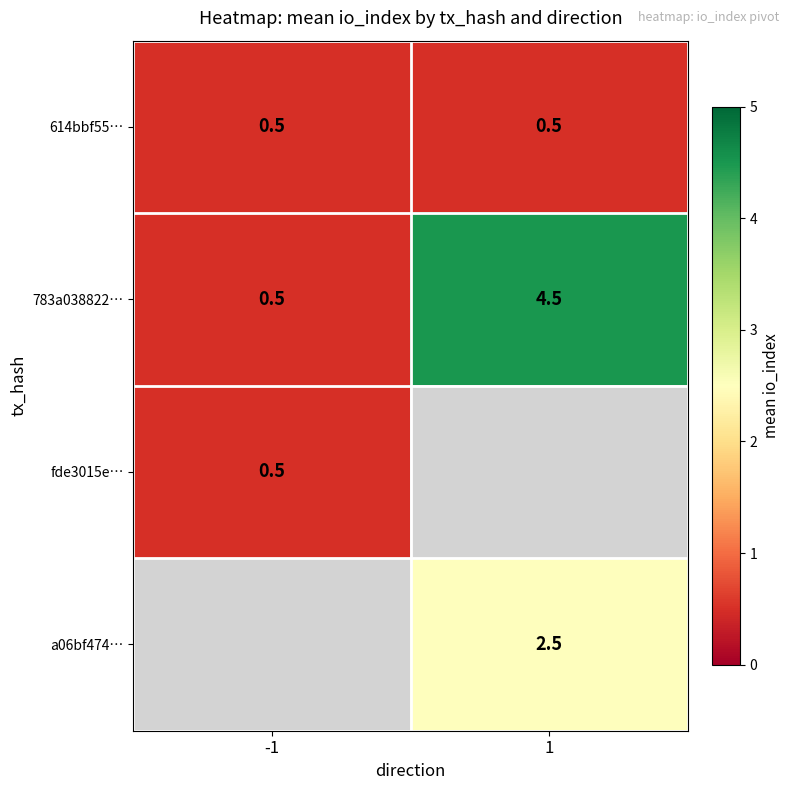

Is it true that fde3015e… equals 0.3 at -1?

False